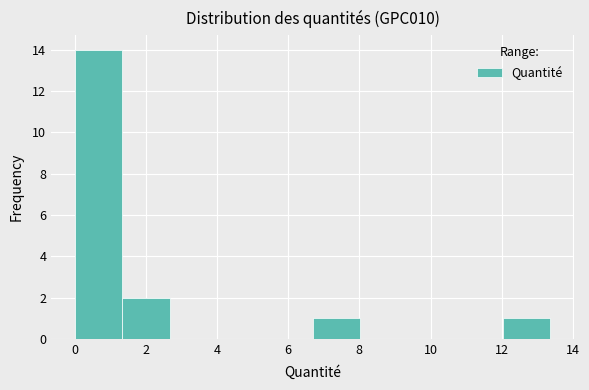

Over which range of the x-axis is the bar tallest?

0.0 to 1.4